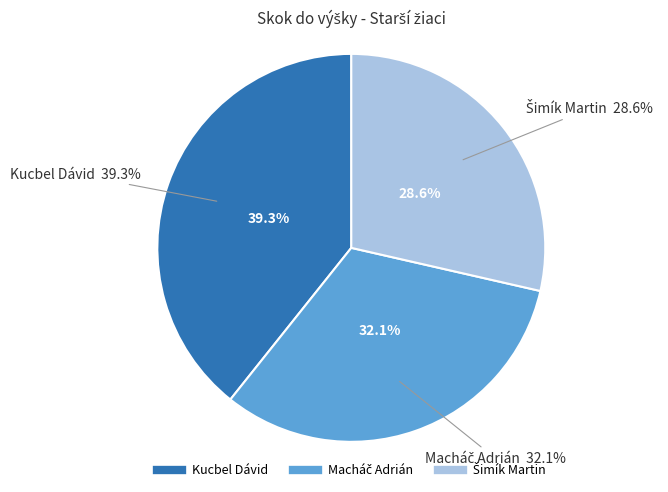

Does Kucbel Dávid account for over 50% of the chart?

No